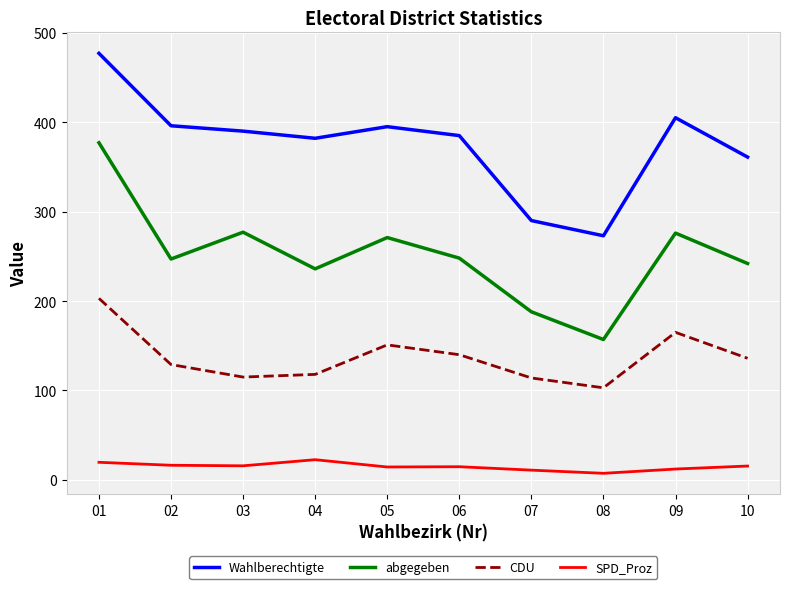

How many series are shown in this chart?

4